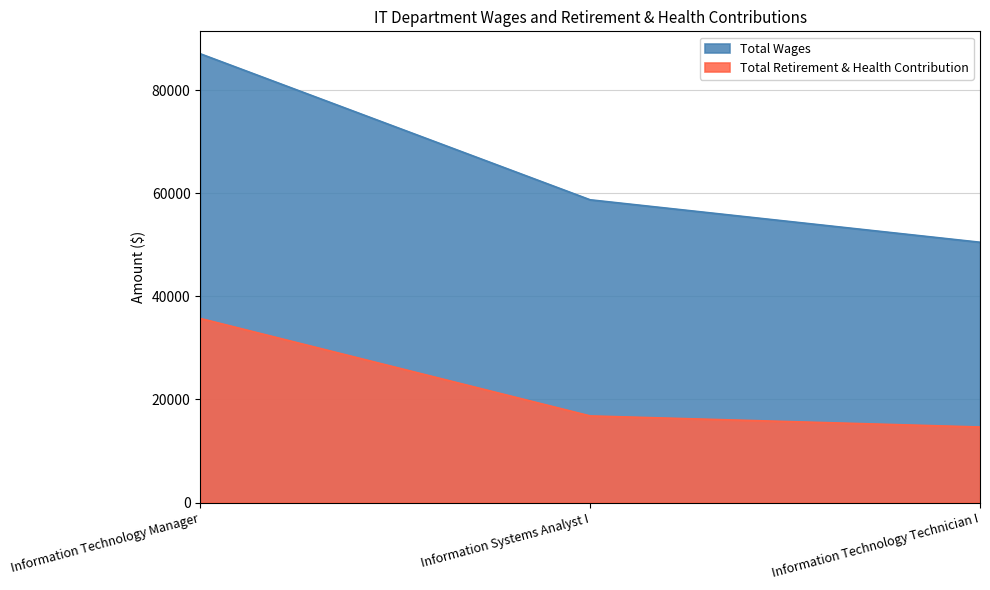

Rank the series at Information Technology Manager from lowest to highest value.

Total Retirement & Health Contribution, Total Wages